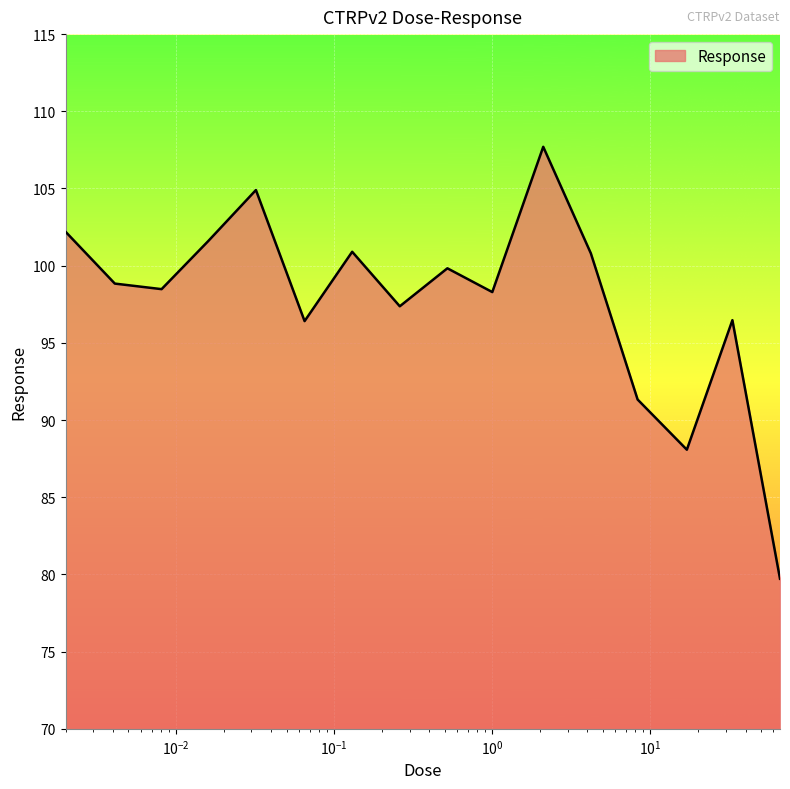

What is the greatest value displayed?

107.7